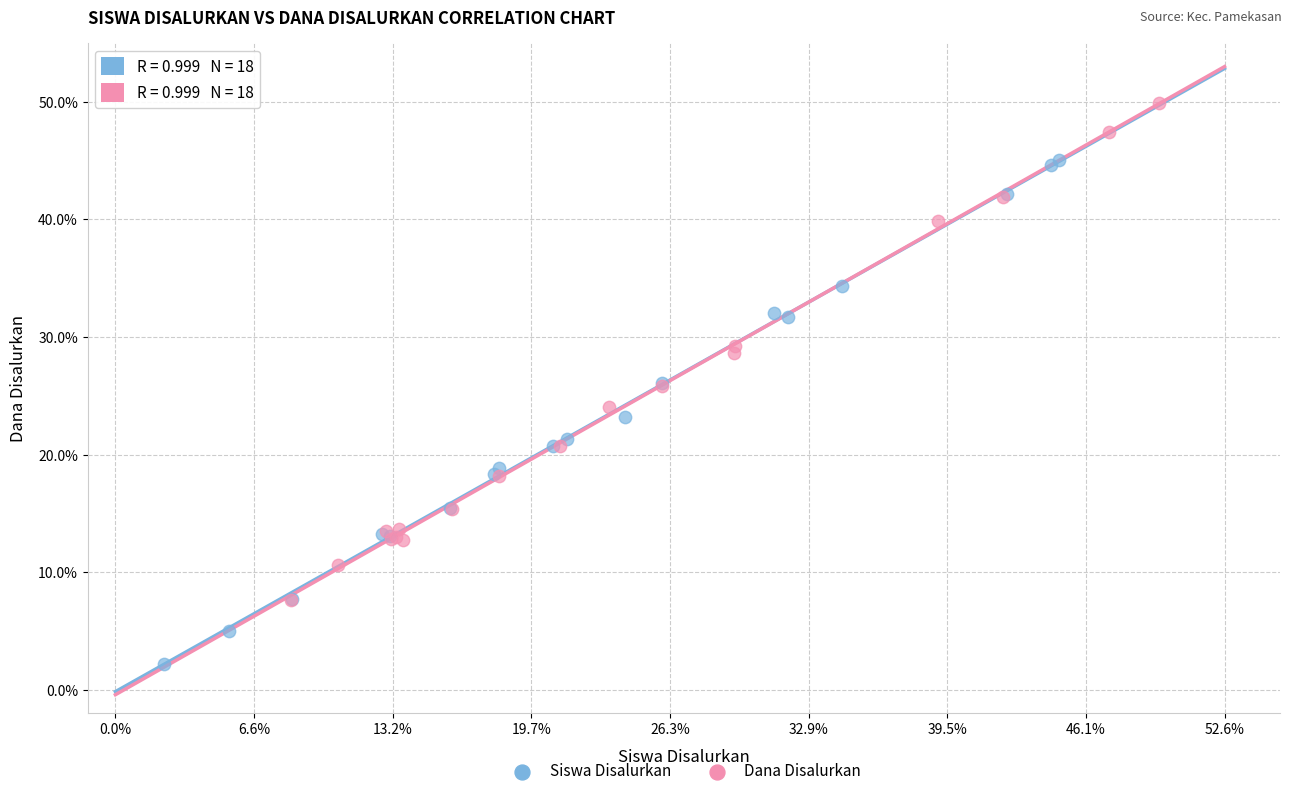

Which series contains the highest Y value?

Dana Disalurkan